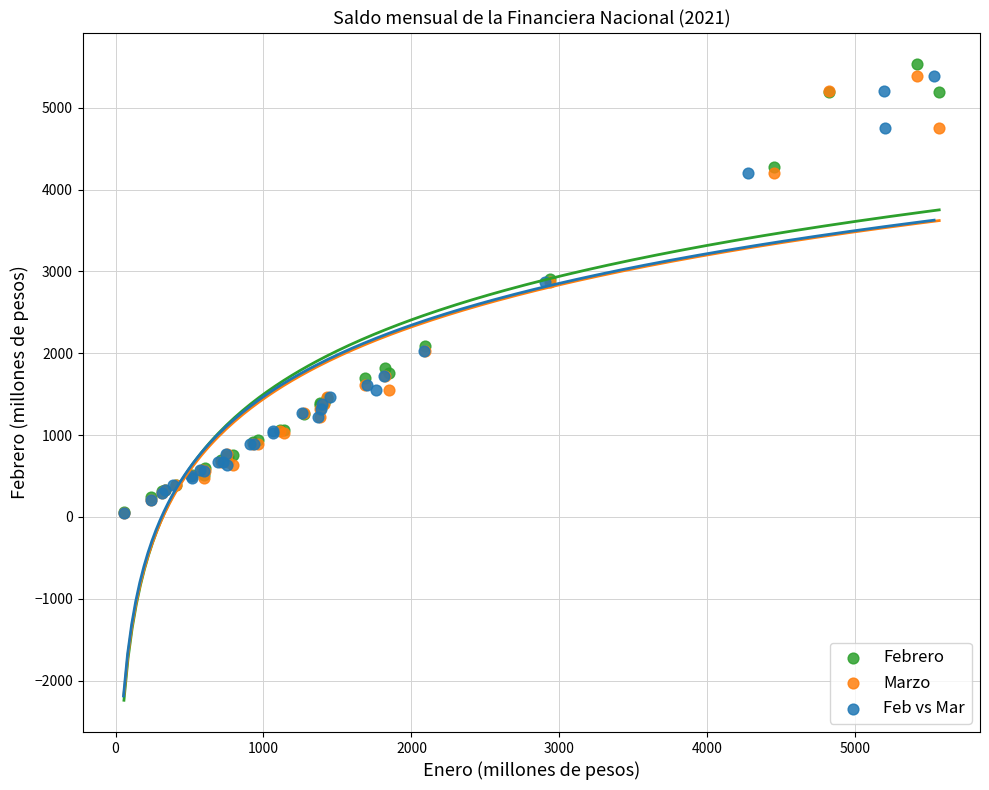

What are all the series names shown in the legend?

Febrero, Marzo, Feb vs Mar